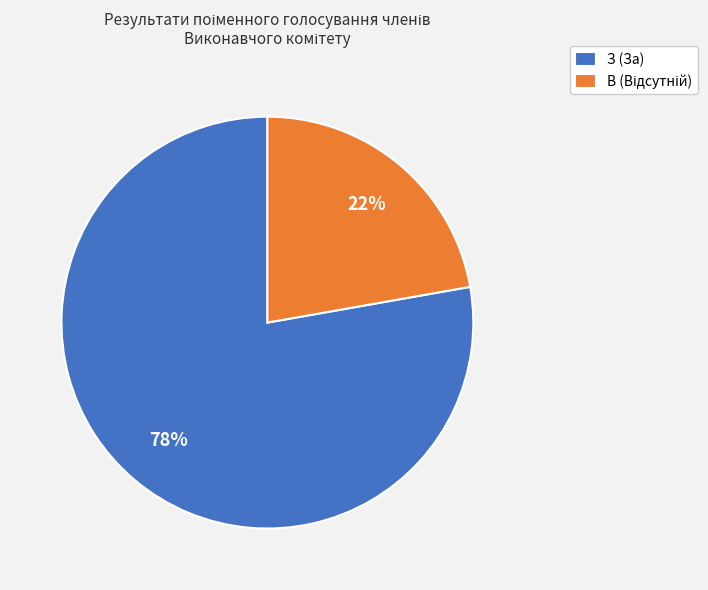

How many segments does this pie chart have?

2